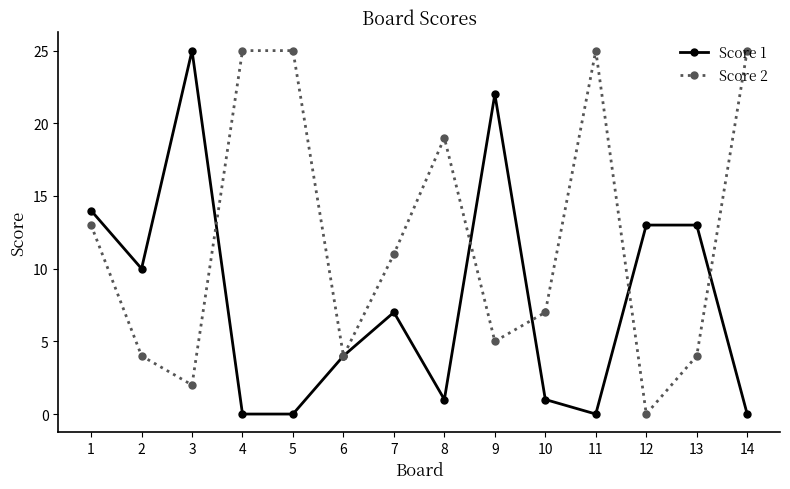

Reading right to left, list all the values displayed in this chart.

Score 1: 0	13	13	0	1	22	1	7	4	0	0	25	10	14
Score 2: 25	4	0	25	7	5	19	11	4	25	25	2	4	13